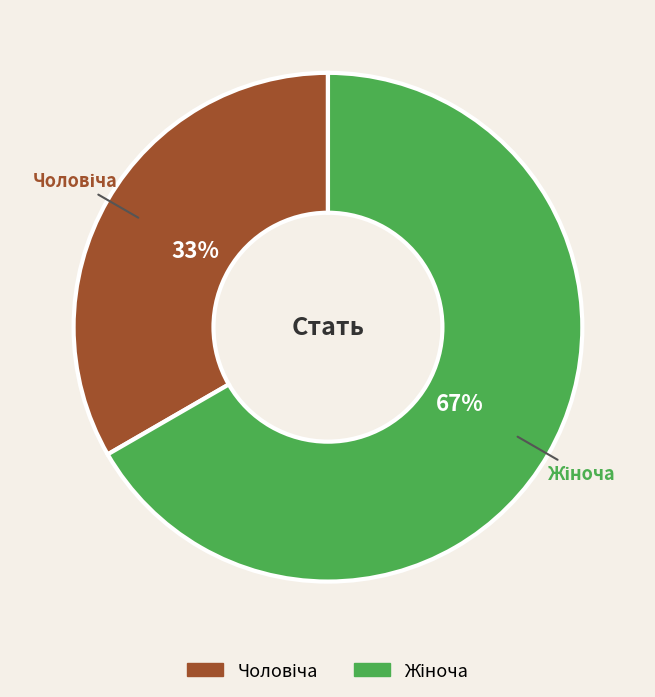

Count the number of slices in the pie.

2